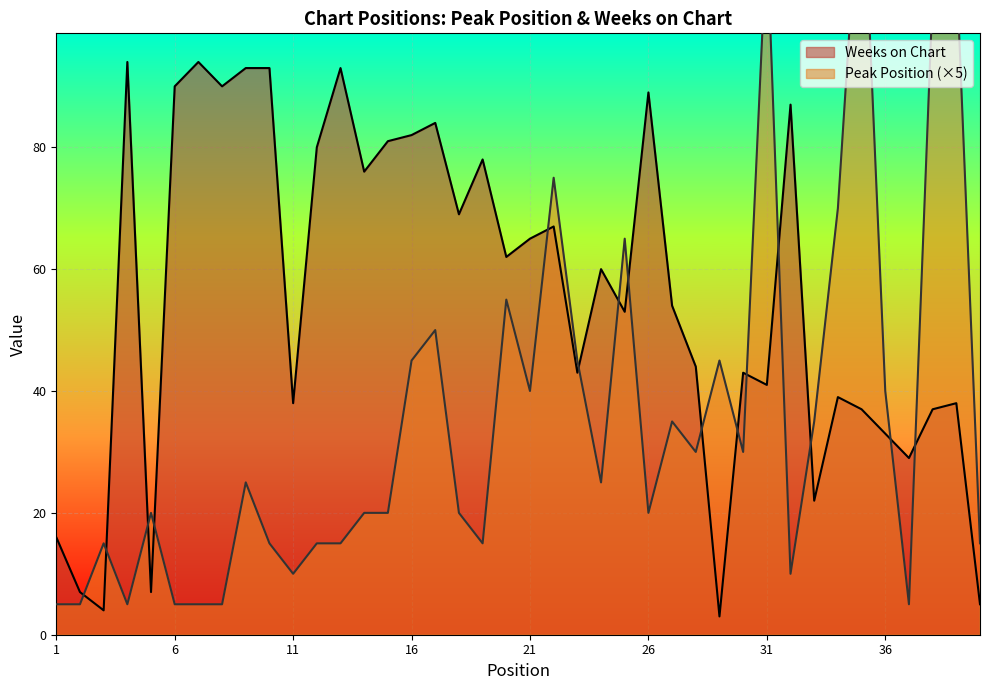

What is the smallest value displayed?

3